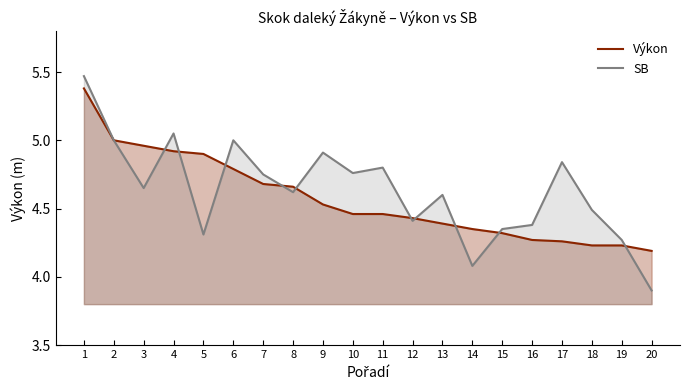

What are all the series names shown in the legend?

Výkon, SB